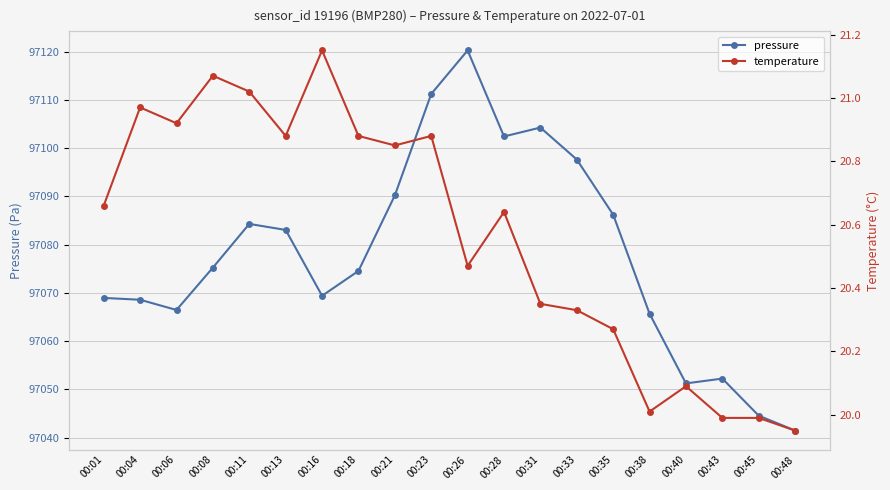

What is the total value across all series at 00:31?

97124.6